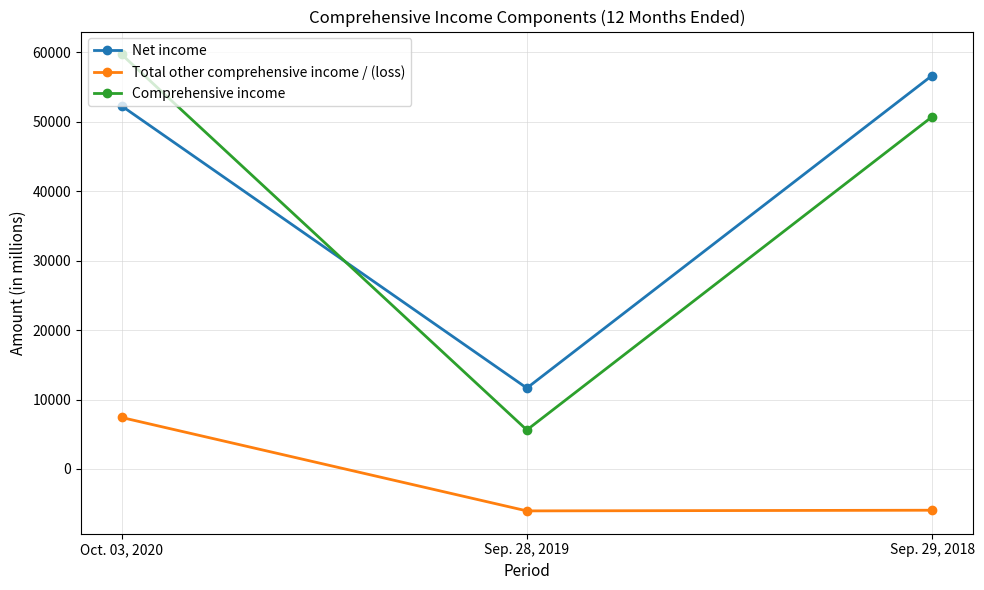

The value of Net income at Oct. 03, 2020 is 76864. True or false?

False